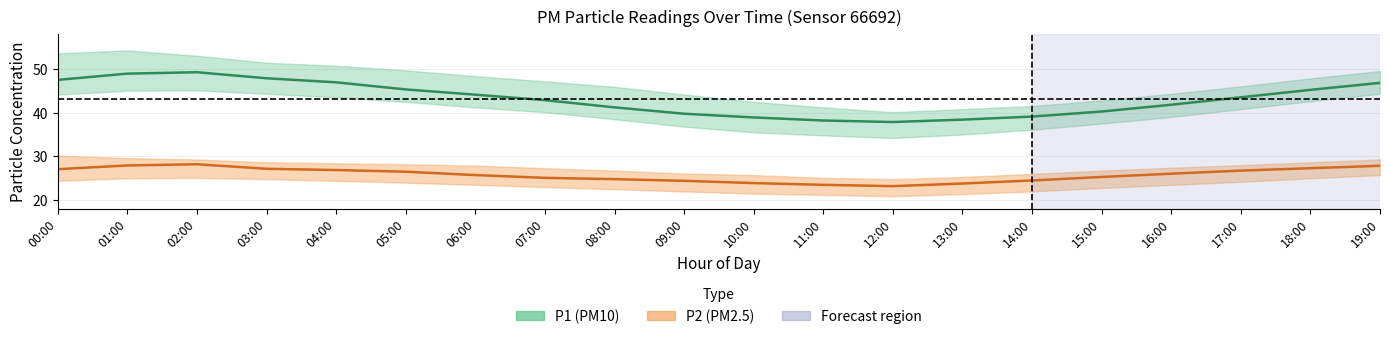

Reading left to right, extract all data points from this chart.

P1_center: 47.5	48.9	49.2	47.9	46.9	45.3	44.1	42.9	41.2	39.8	38.9	38.2	37.9	38.4	39.1	40.2	41.8	43.5	45.2	46.8
P1_upper: 53.5	54.2	53.0	51.4	50.7	49.6	48.3	47.1	45.9	44.1	42.5	41.2	40.1	40.8	41.5	42.8	44.3	46.0	47.8	49.5
P1_lower: 44.1	45.0	45.1	44.3	43.5	42.5	41.2	40.1	38.5	36.8	35.5	34.8	34.2	35.0	36.1	37.5	39.0	40.8	42.6	44.3
P2_center: 27.1	27.9	28.2	27.2	26.9	26.5	25.7	25.1	24.8	24.4	23.9	23.5	23.2	23.8	24.5	25.3	26.1	26.8	27.3	27.9
P2_upper: 30.2	29.6	29.3	28.6	28.4	28.2	27.9	27.3	26.8	26.1	25.7	25.1	24.8	25.3	26.0	26.8	27.4	28.0	28.6	29.3
P2_lower: 24.4	25.0	25.1	24.8	24.4	24.0	23.5	23.0	22.5	22.0	21.5	21.2	20.9	21.4	22.0	22.8	23.5	24.2	25.0	25.7